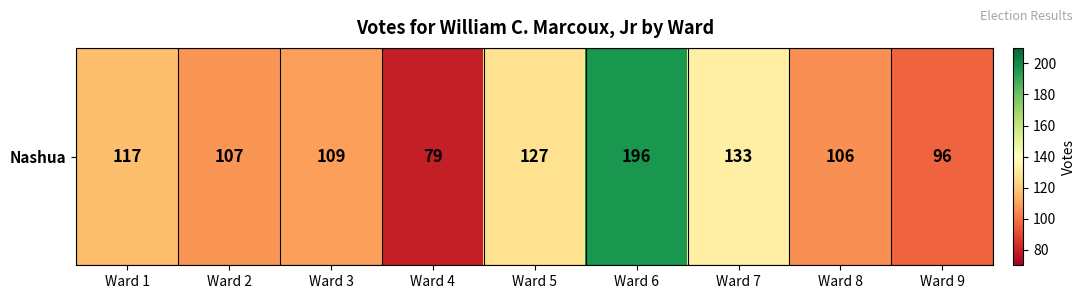

The value at Ward 1 is 181. True or false?

False